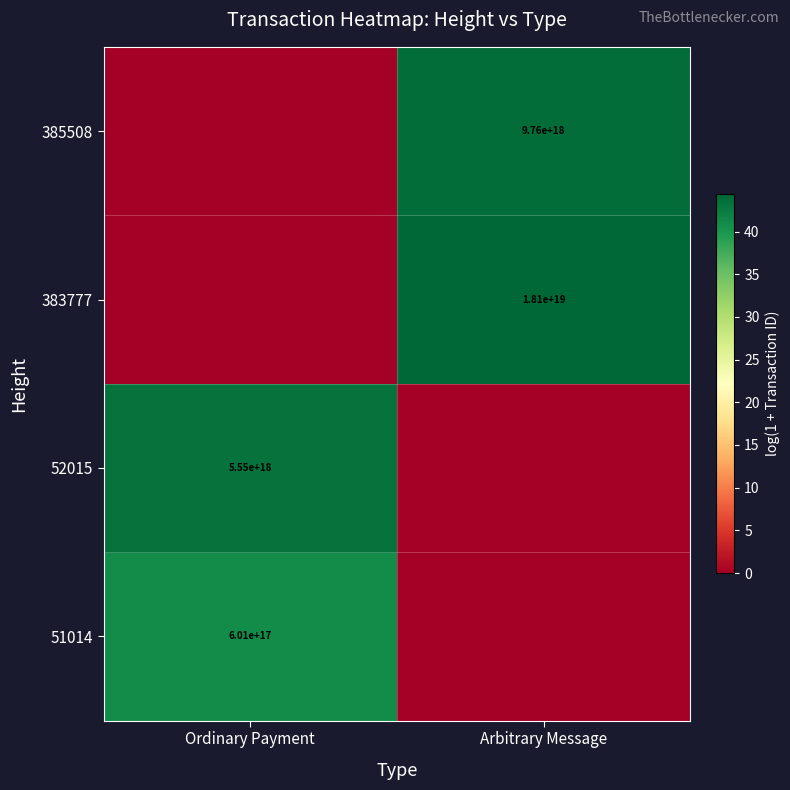

The value of 51014 at Ordinary Payment is 601000000000000000. True or false?

True